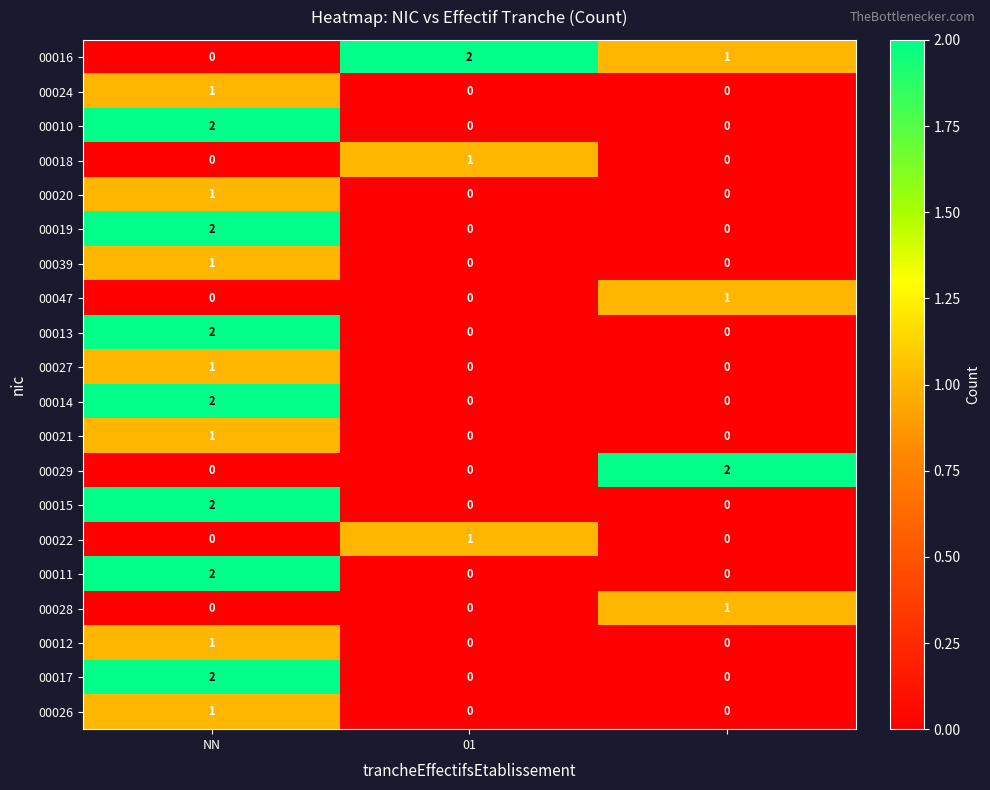

Count the number of categories in the chart.

3